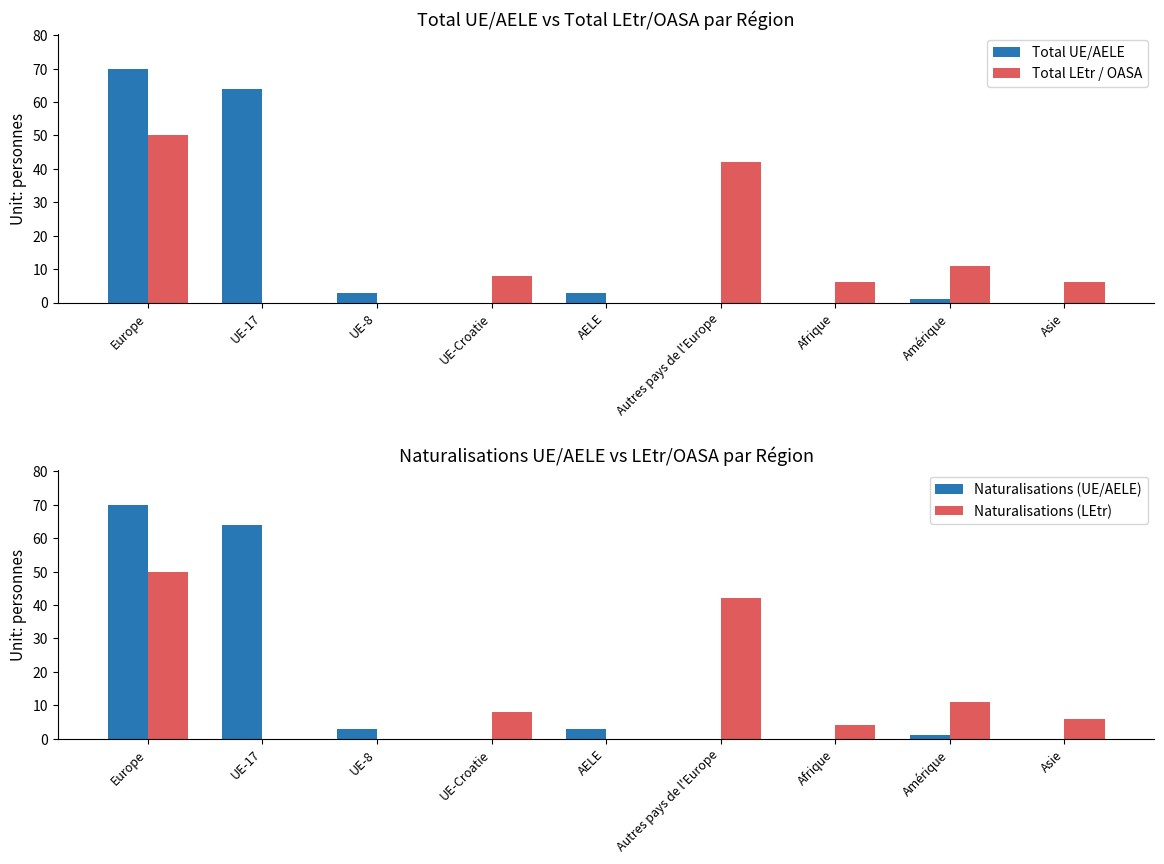

What is the difference between the second highest and second lowest values in the Total LEtr / OASA series?

42